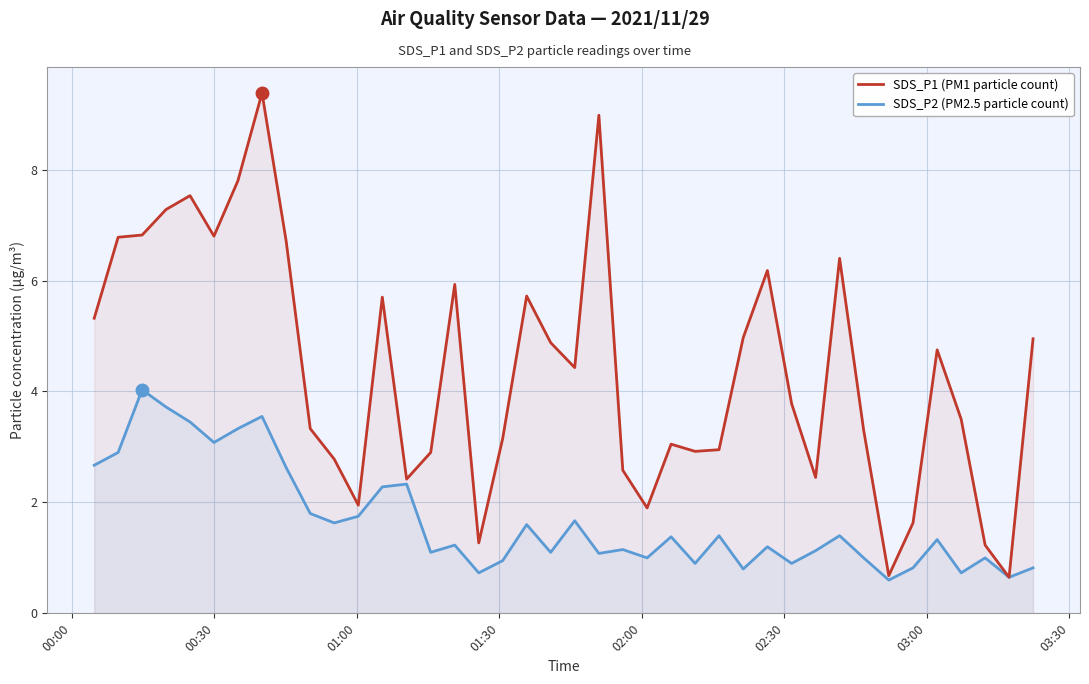

True or false: SDS_P2 (PM2.5 particle count) and SDS_P1 (PM1 particle count) intersect in this chart.

False